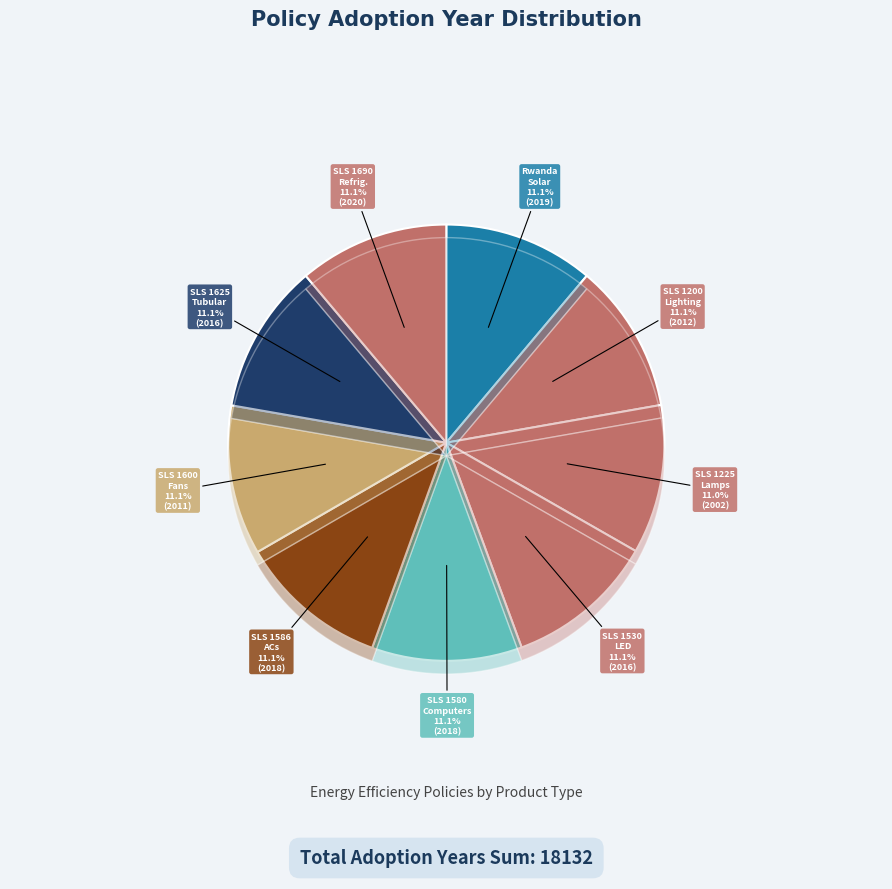

Is the sum of SLS 1625 Tubular Lamps and SLS 1225 Lamps greater than half?

No